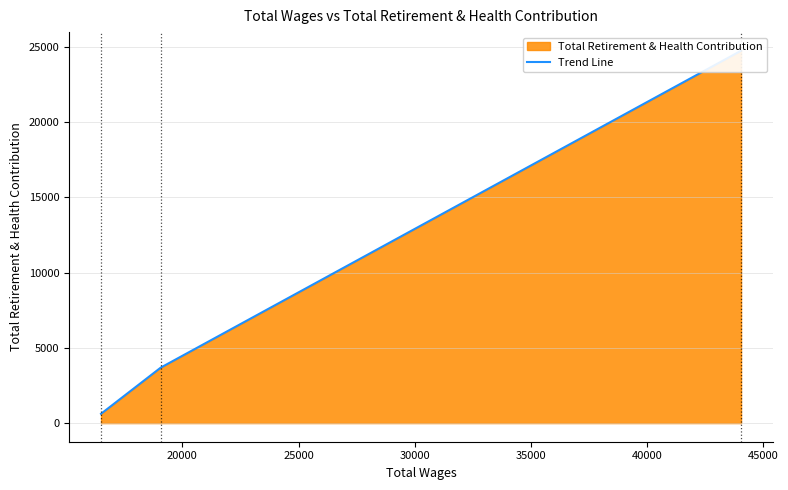

How many values exceed 3687?

1